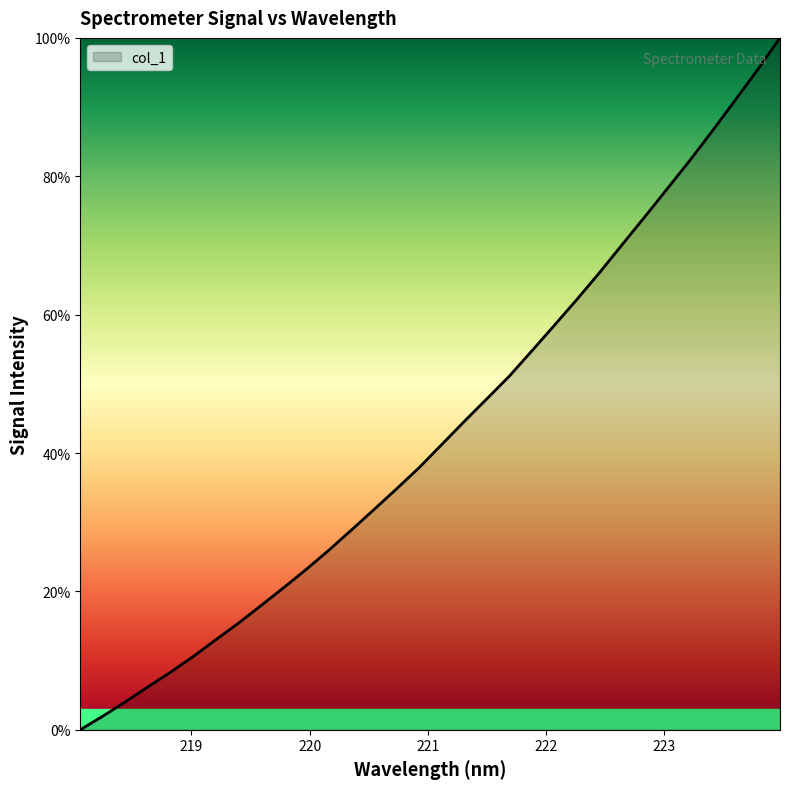

Does the chart display data point markers on the line(s)?

No